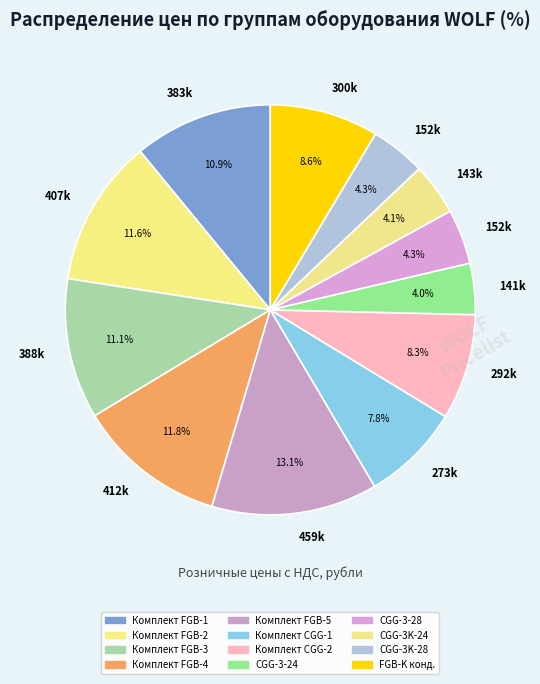

How many slices are in this pie chart?

12